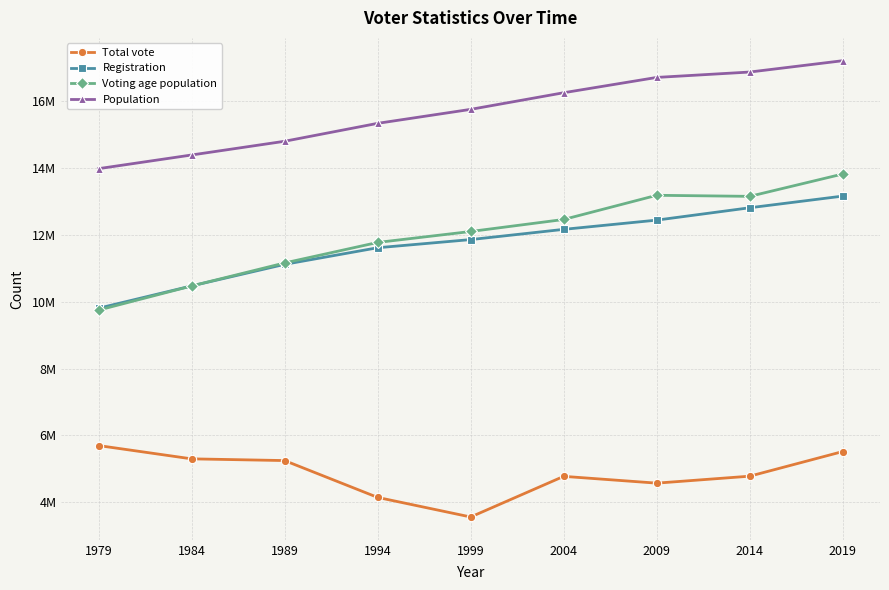

Between 1979 and 1989, which series saw the biggest shift?

Voting age population